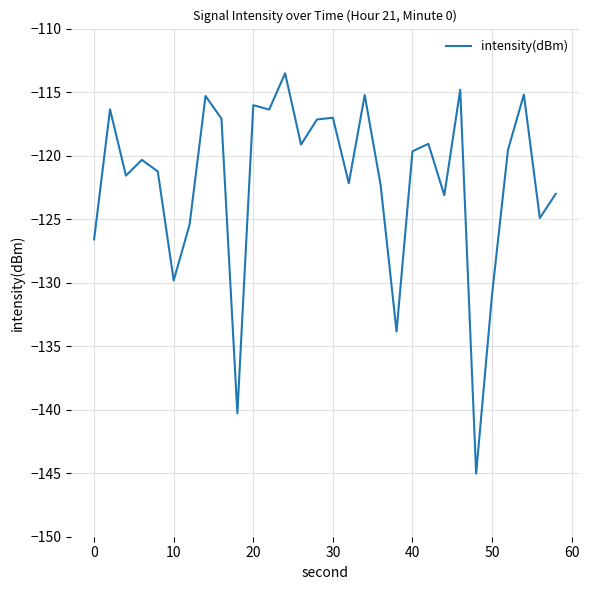

What is the maximum value shown in the chart?

-113.5